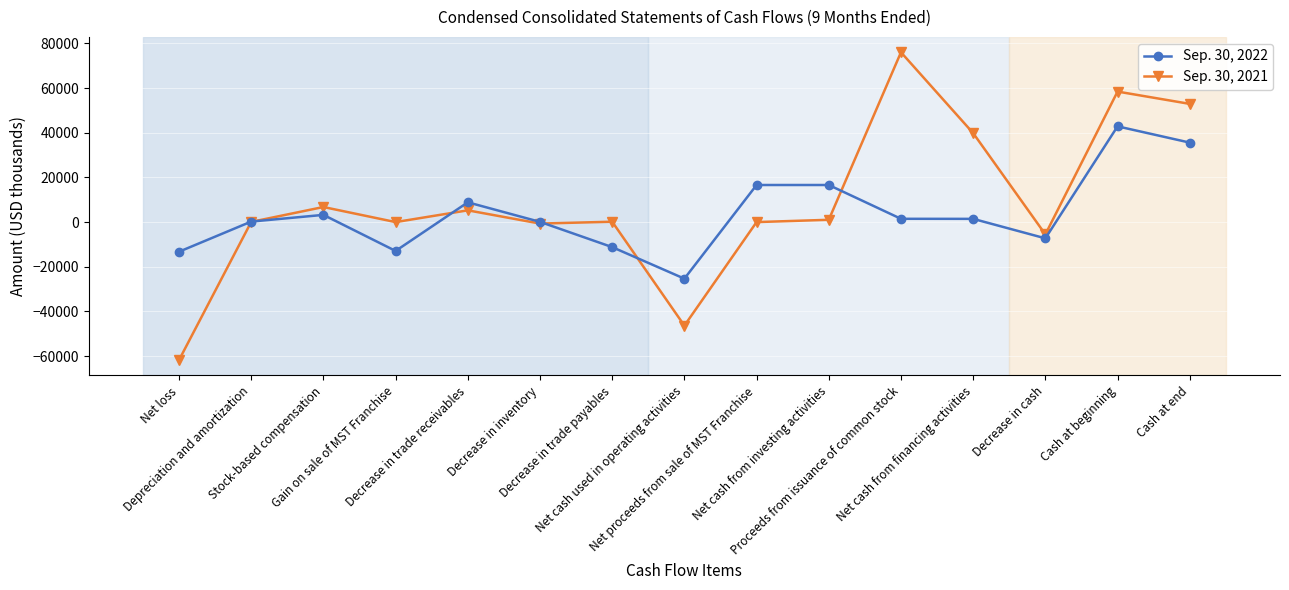

List the series in order of their overall mean, lowest first.

Sep. 30, 2022, Sep. 30, 2021